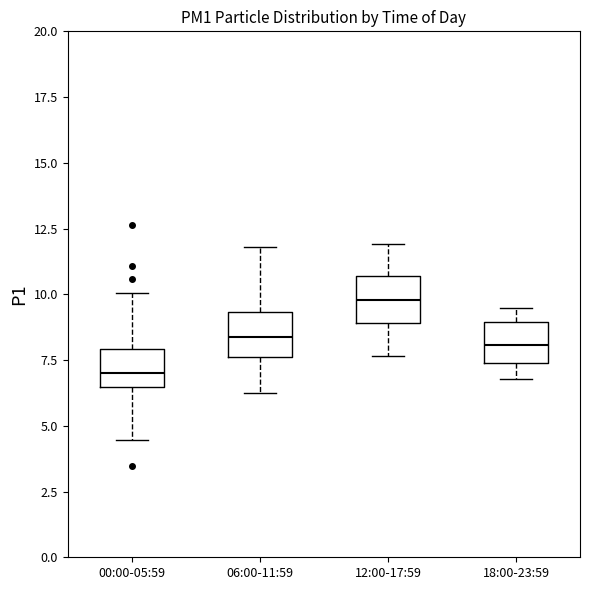

Where does the median line of the box for 00:00-05:59 sit on the y-axis? The values are not printed on the chart, so give them approximately, as read against the axis.

7.0